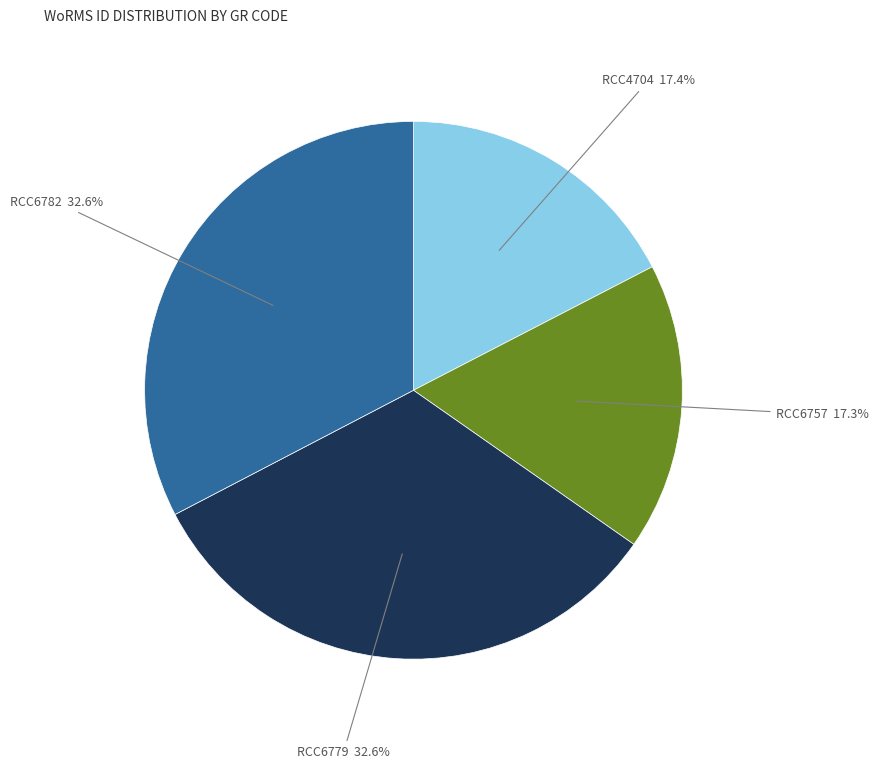

What portion of the pie excludes RCC6782?

67.4%